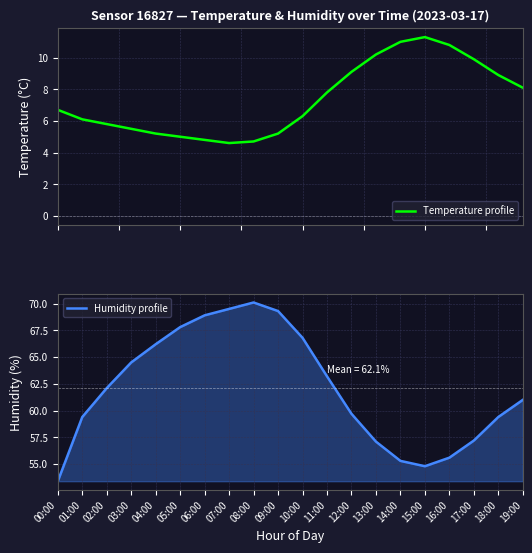

Rank the series at 09:00 from highest to lowest value.

Humidity profile, Temperature profile